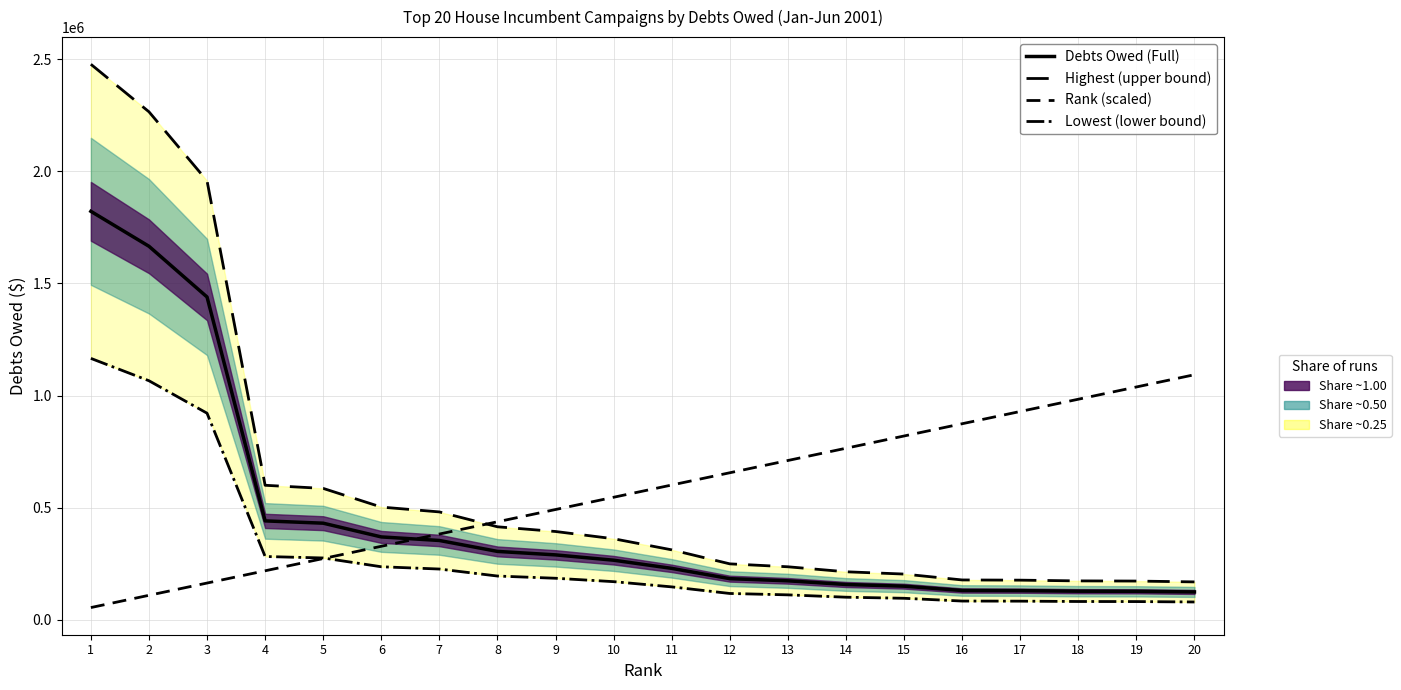

True or false: Lowest (lower bound) and Highest (upper bound) intersect in this chart.

False